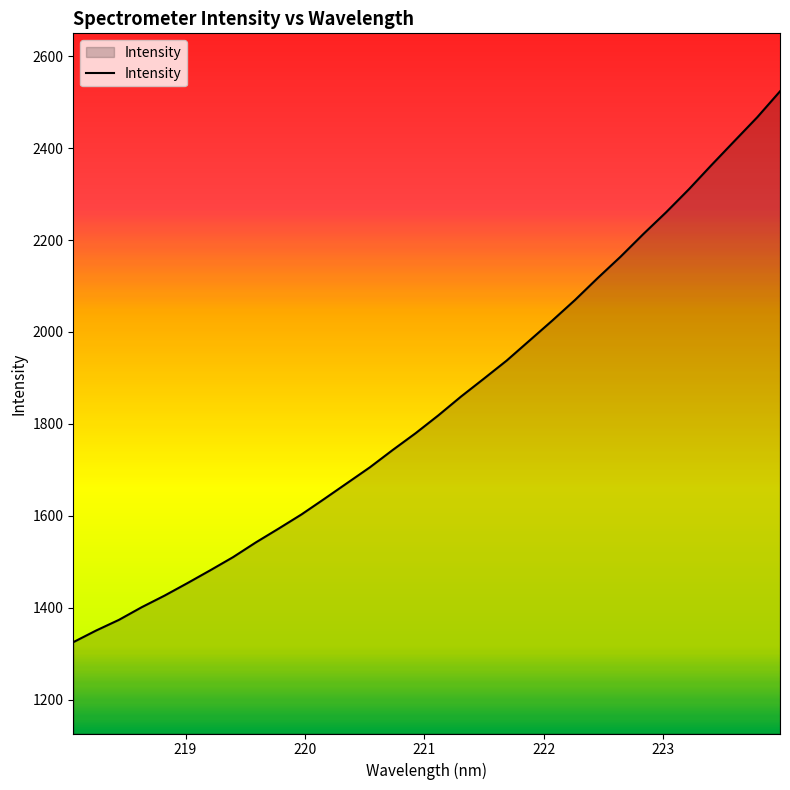

What is the minimum value shown in the chart?

1324.9